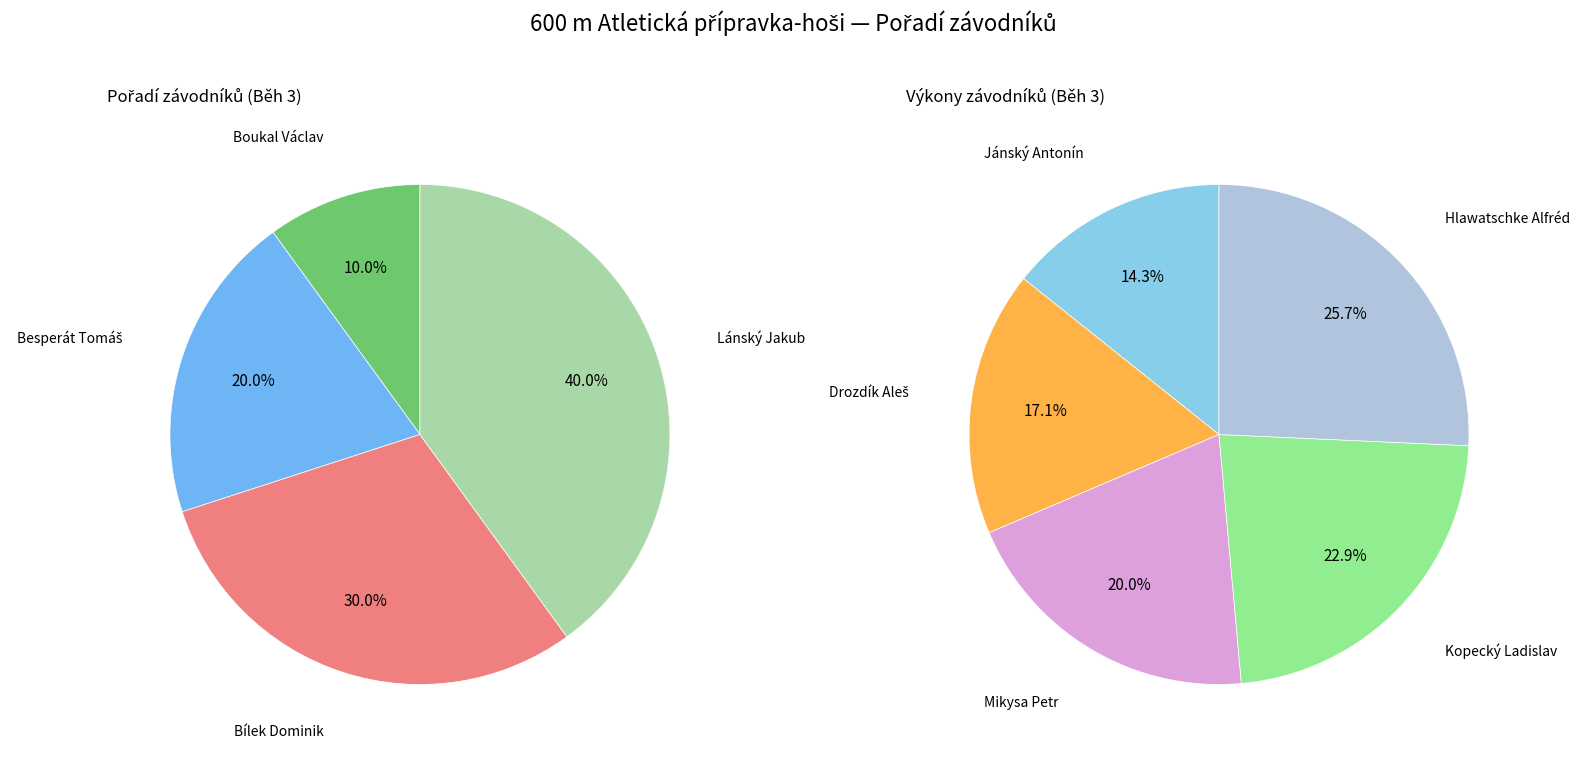

Do Bílek Dominik and Drozdík Aleš together represent more than half of the pie?

No